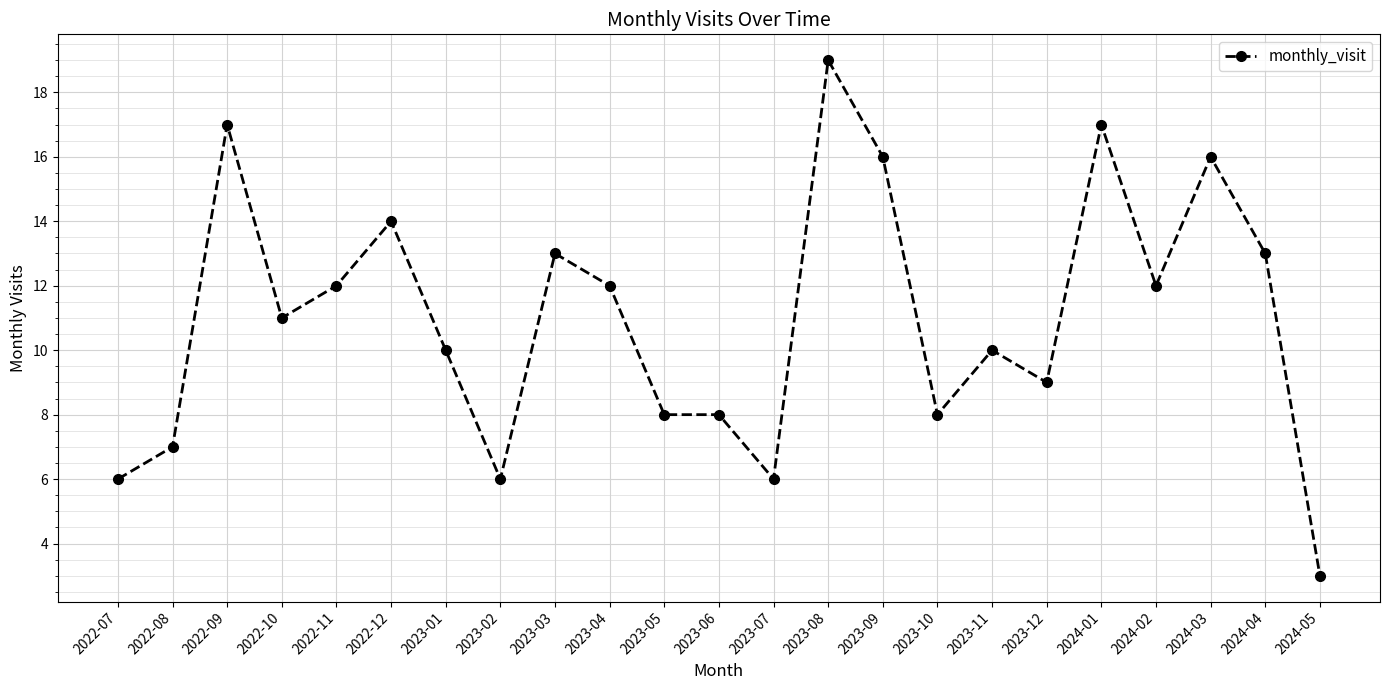

What is the ratio of the value at 2022-10 to the value at 2023-05?

1.4